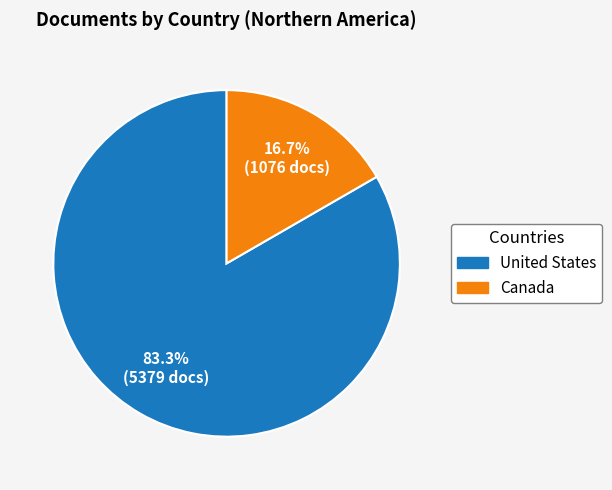

What is the total percentage of United States and Canada?

100.0%